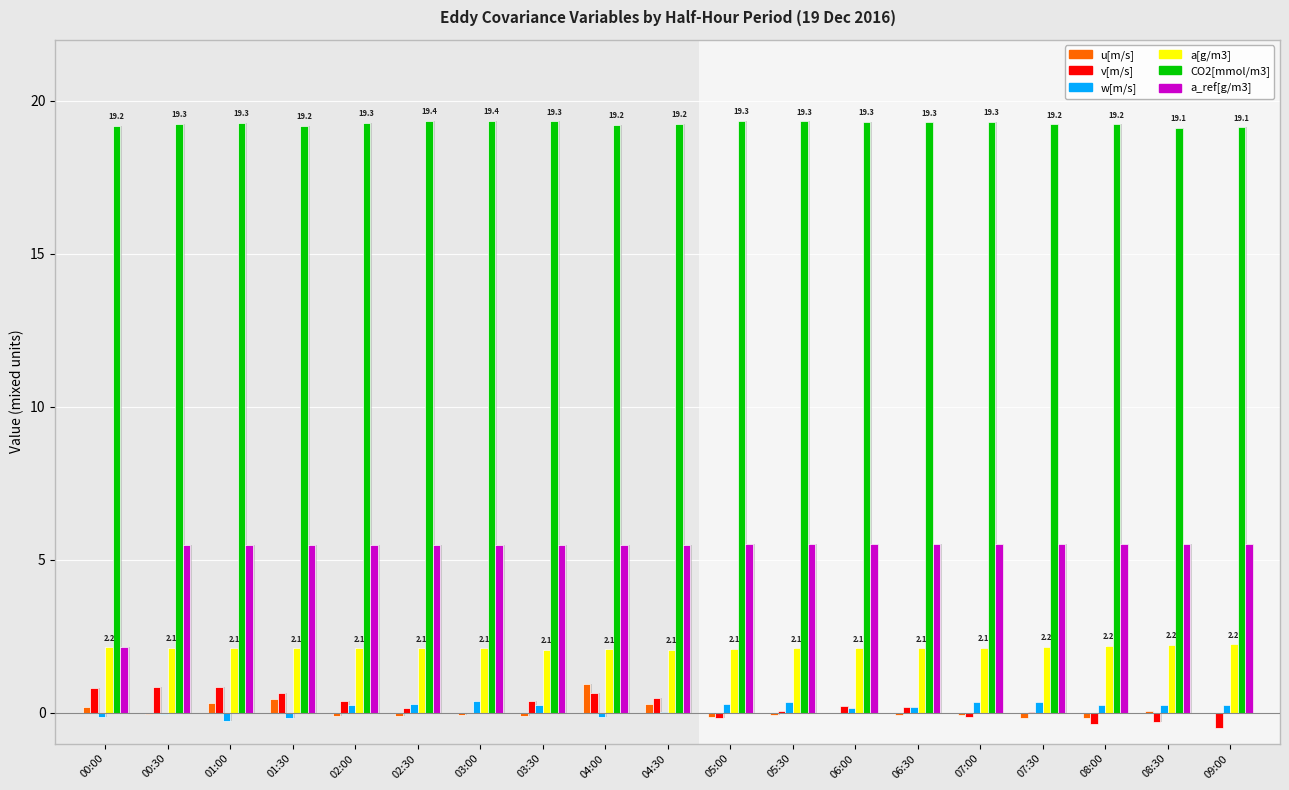

What is the maximum value shown in the chart?

19.4